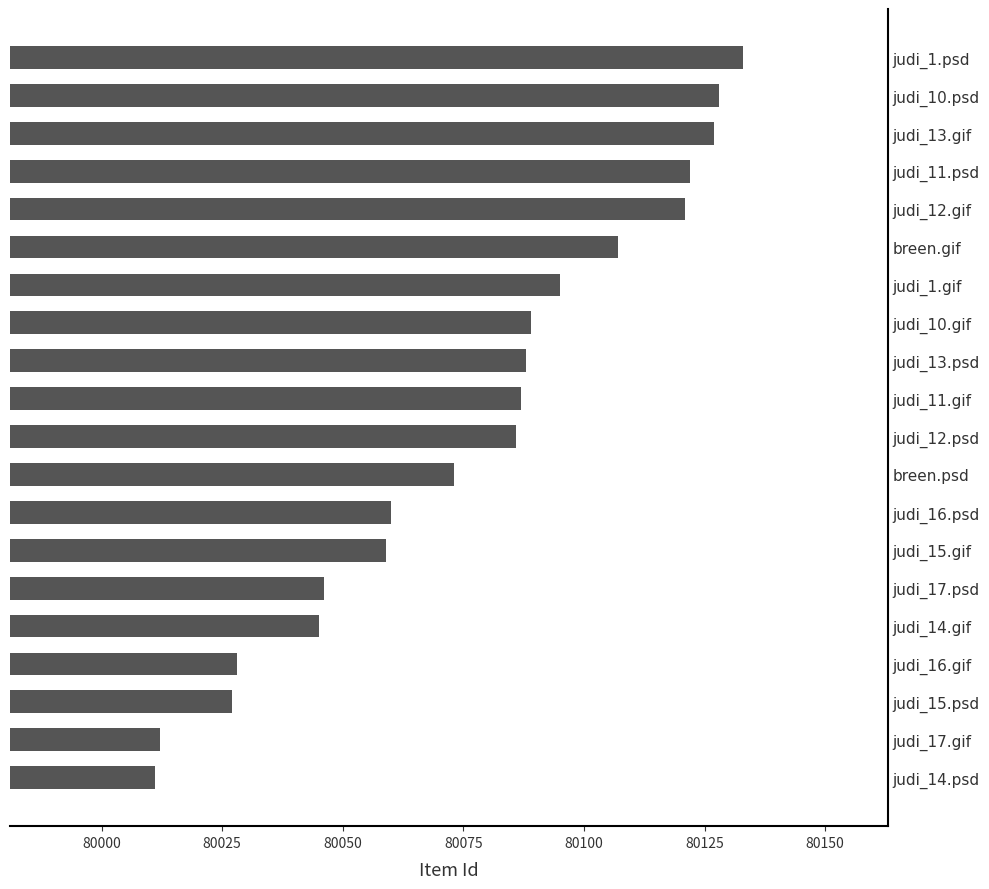

What is the difference between the second highest and minimum values?

117